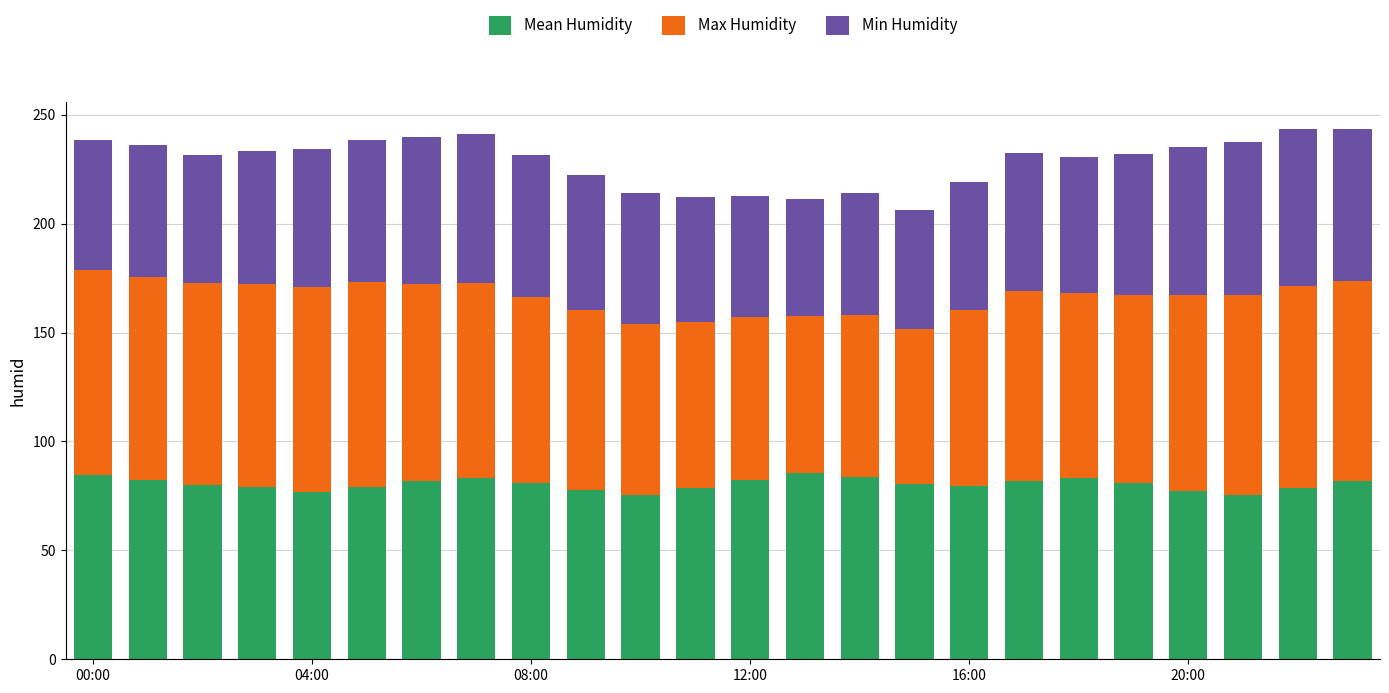

Where does the Max Humidity series first go above 89?

00:00